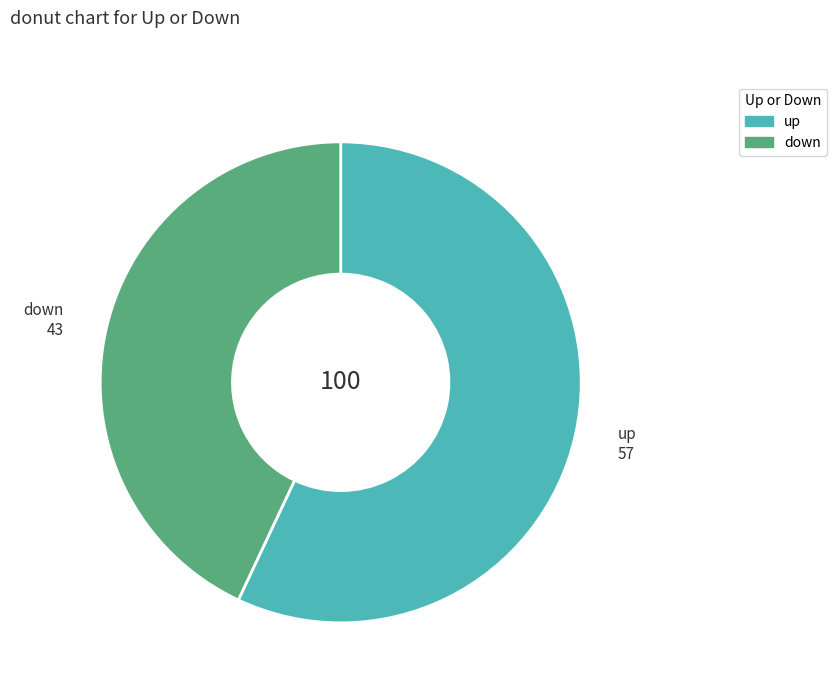

Is there any slice that represents more than half of the pie?

Yes